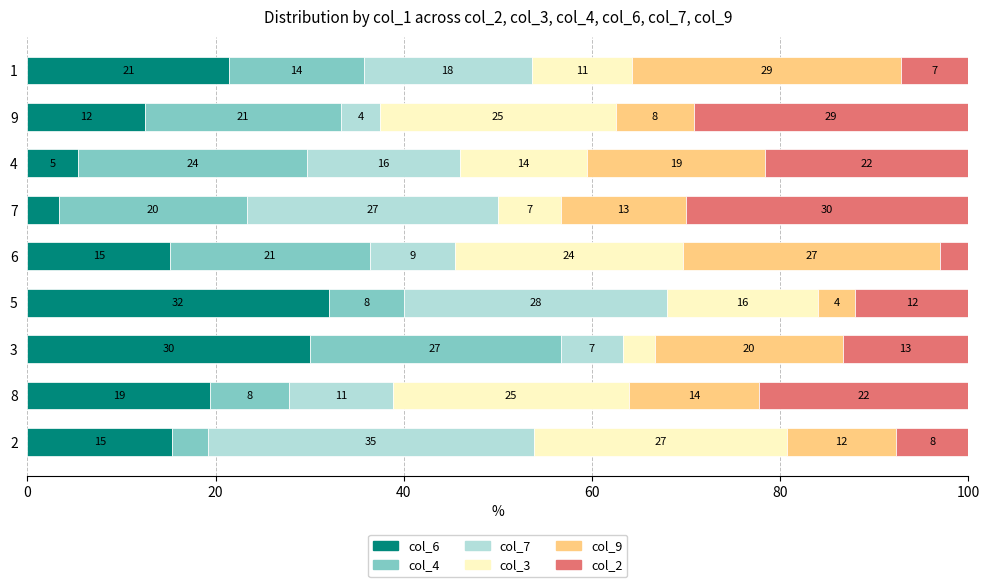

True or false: col_6 has a value of 46.9 at 3.

False